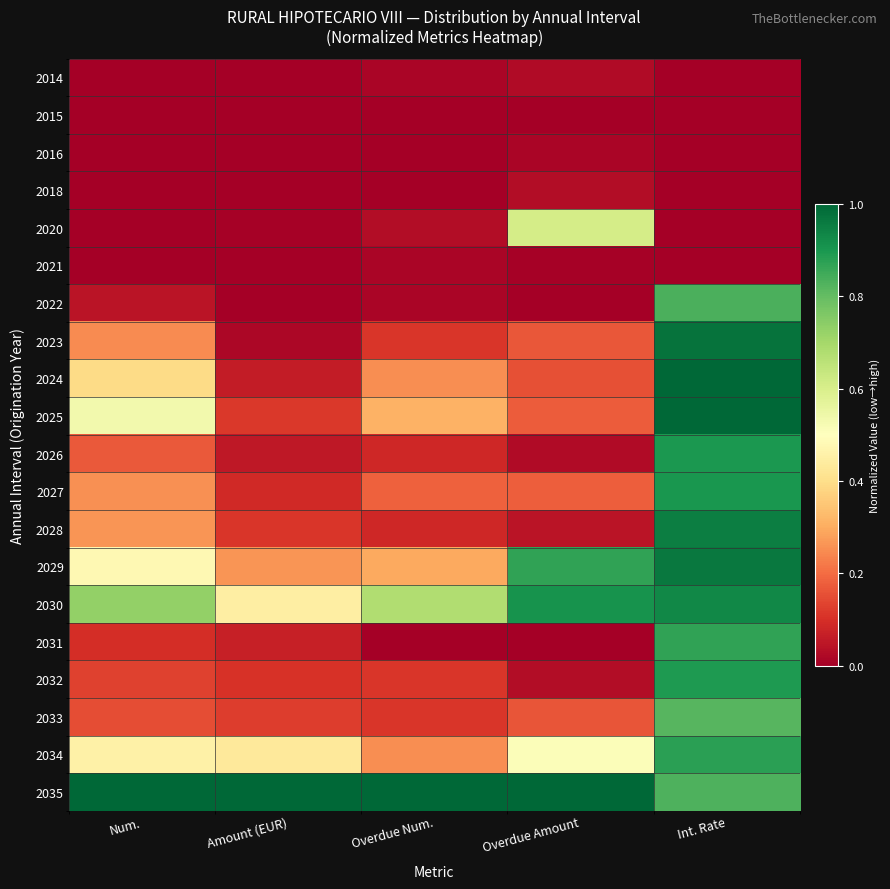

Reading left to right, extract all data points from this chart.

2014: Num.=0.0	Amount (EUR)=0.0	Overdue Num.=0.0	Overdue Amount=0.0	Int. Rate=0.0
2015: Num.=0.0	Amount (EUR)=0.0	Overdue Num.=0.0	Overdue Amount=0.0	Int. Rate=0.0
2016: Num.=0.0	Amount (EUR)=0.0	Overdue Num.=0.0	Overdue Amount=0.0	Int. Rate=0.0
2018: Num.=0.0	Amount (EUR)=0.0	Overdue Num.=0.0	Overdue Amount=0.0	Int. Rate=0.0
2020: Num.=0.0	Amount (EUR)=0.0	Overdue Num.=0.0	Overdue Amount=0.6	Int. Rate=0.0
2021: Num.=0.0	Amount (EUR)=0.0	Overdue Num.=0.0	Overdue Amount=0.0	Int. Rate=0.0
2022: Num.=0.0	Amount (EUR)=0.0	Overdue Num.=0.0	Overdue Amount=0.0	Int. Rate=0.8
2023: Num.=0.2	Amount (EUR)=0.0	Overdue Num.=0.1	Overdue Amount=0.2	Int. Rate=1.0
2024: Num.=0.4	Amount (EUR)=0.1	Overdue Num.=0.3	Overdue Amount=0.2	Int. Rate=1.0
2025: Num.=0.5	Amount (EUR)=0.1	Overdue Num.=0.3	Overdue Amount=0.2	Int. Rate=1.0
2026: Num.=0.2	Amount (EUR)=0.1	Overdue Num.=0.1	Overdue Amount=0.0	Int. Rate=0.9
2027: Num.=0.3	Amount (EUR)=0.1	Overdue Num.=0.2	Overdue Amount=0.2	Int. Rate=0.9
2028: Num.=0.3	Amount (EUR)=0.1	Overdue Num.=0.1	Overdue Amount=0.0	Int. Rate=0.9
2029: Num.=0.5	Amount (EUR)=0.3	Overdue Num.=0.3	Overdue Amount=0.9	Int. Rate=1.0
2030: Num.=0.7	Amount (EUR)=0.4	Overdue Num.=0.7	Overdue Amount=0.9	Int. Rate=0.9
2031: Num.=0.1	Amount (EUR)=0.1	Overdue Num.=0.0	Overdue Amount=0.0	Int. Rate=0.9
2032: Num.=0.1	Amount (EUR)=0.1	Overdue Num.=0.1	Overdue Amount=0.0	Int. Rate=0.9
2033: Num.=0.1	Amount (EUR)=0.1	Overdue Num.=0.1	Overdue Amount=0.2	Int. Rate=0.8
2034: Num.=0.5	Amount (EUR)=0.4	Overdue Num.=0.3	Overdue Amount=0.5	Int. Rate=0.9
2035: Num.=1.0	Amount (EUR)=1.0	Overdue Num.=1.0	Overdue Amount=1.0	Int. Rate=0.8